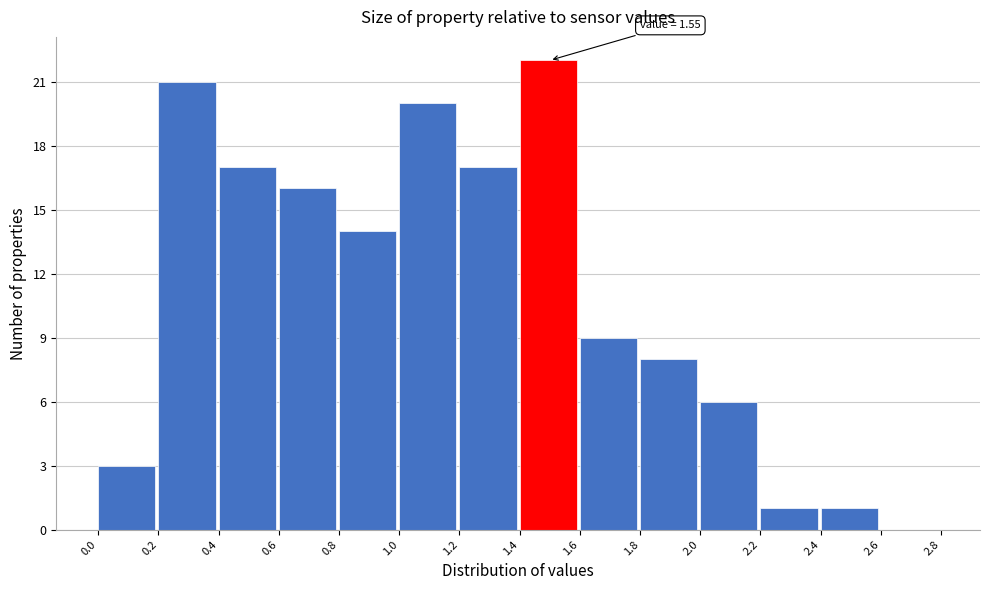

Over which range of the x-axis is the bar tallest?

1.4 to 1.6